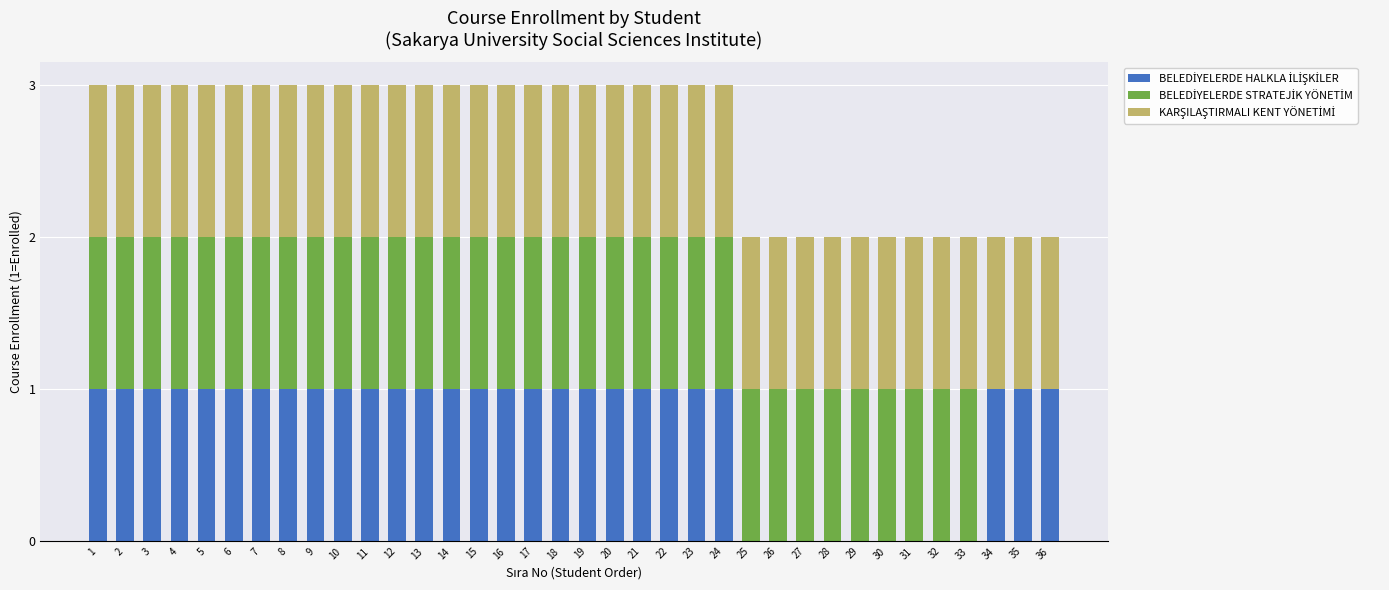

Which series changed the most between 33 and 34?

BELEDİYELERDE HALKLA İLİŞKİLER